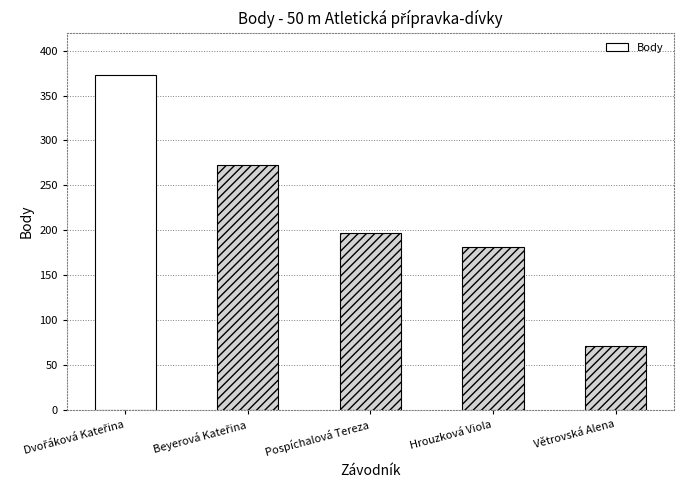

Reading right to left, extract all data points from this chart.

71	181	197	273	373